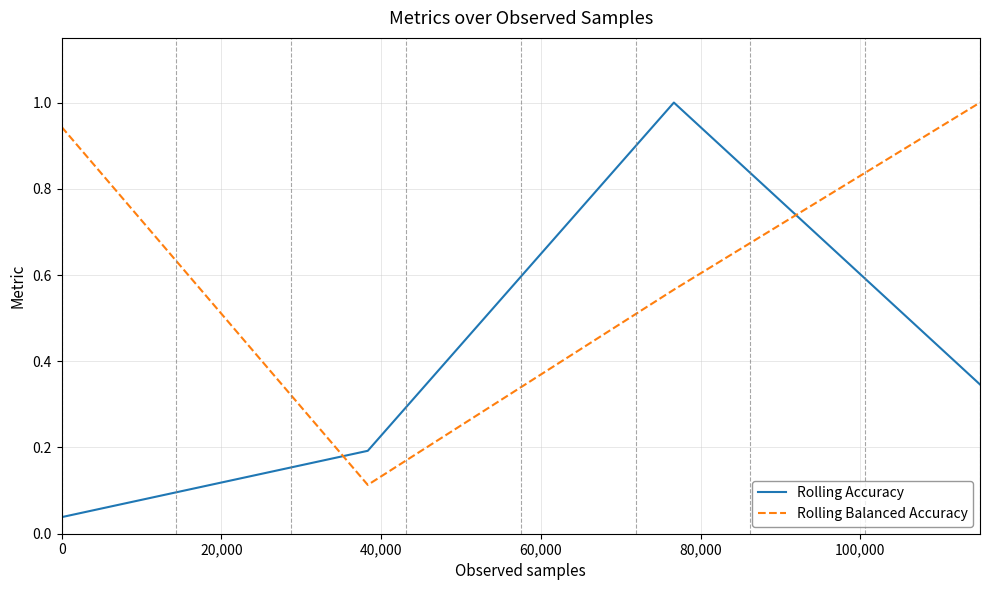

Which series has the largest range (max minus min)?

Rolling Accuracy